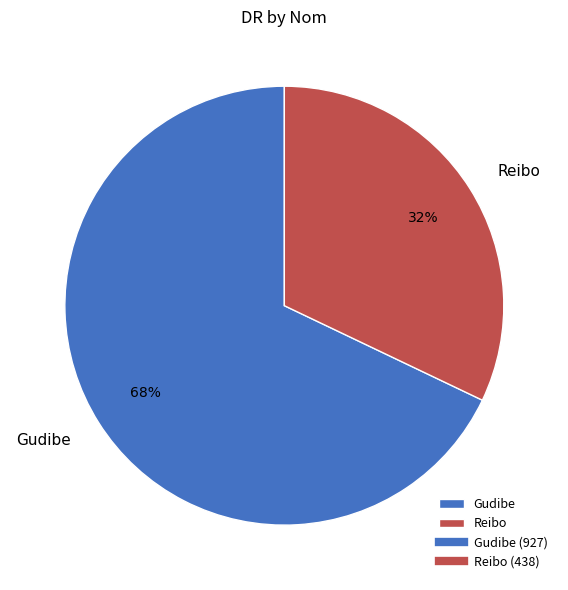

To the nearest percent, what is the difference between the Gudibe and Reibo slice percentages?

36%